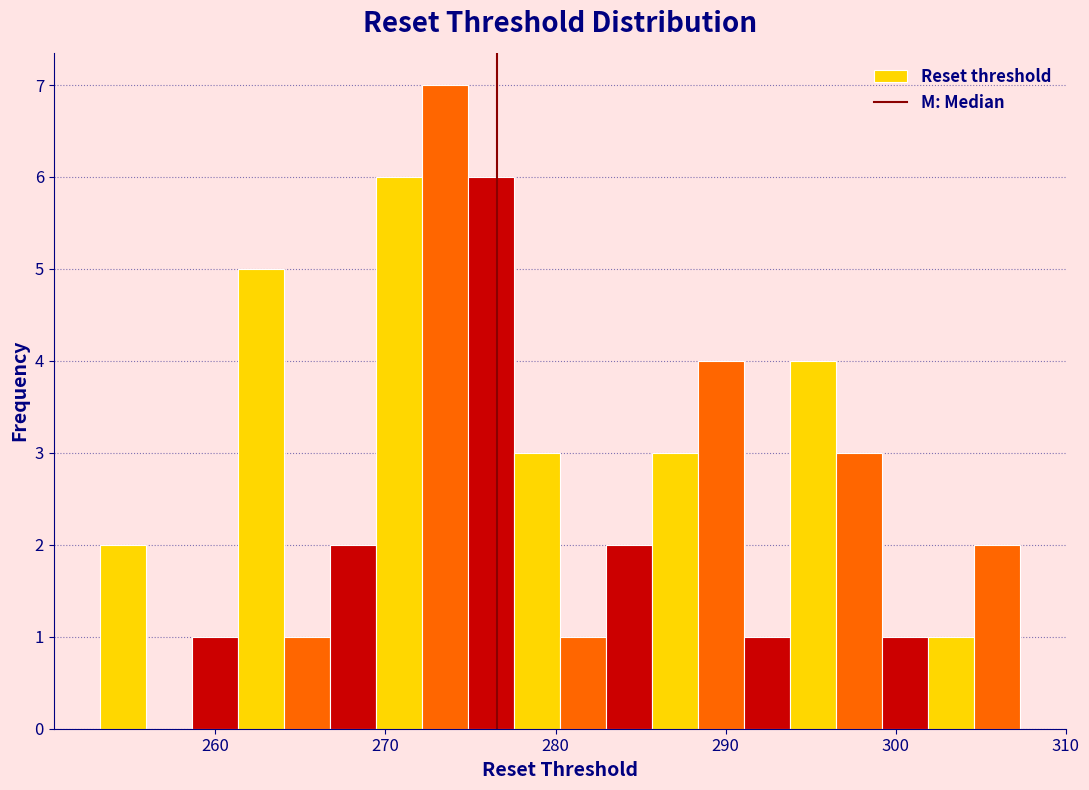

Read against the x-axis, roughly where is the centre of the tallest bar?

273